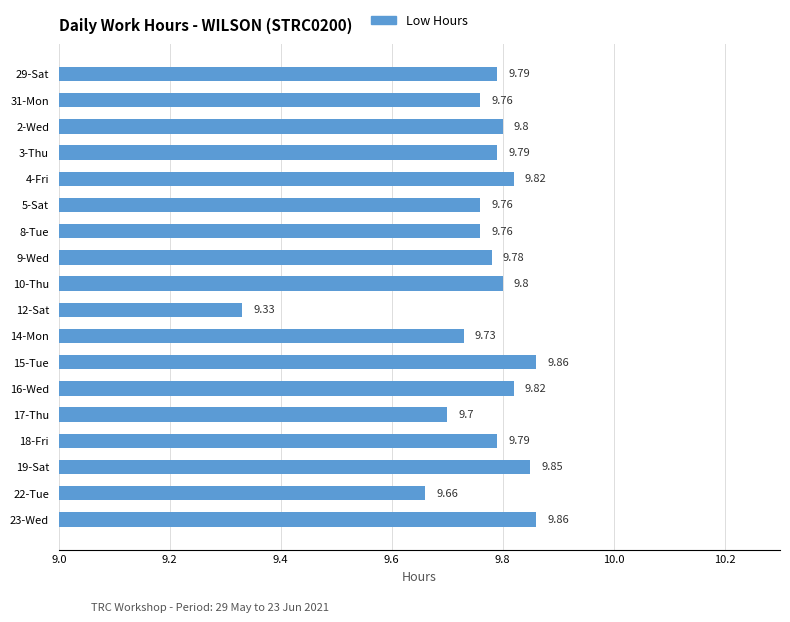

What is the sum of all values?

175.7